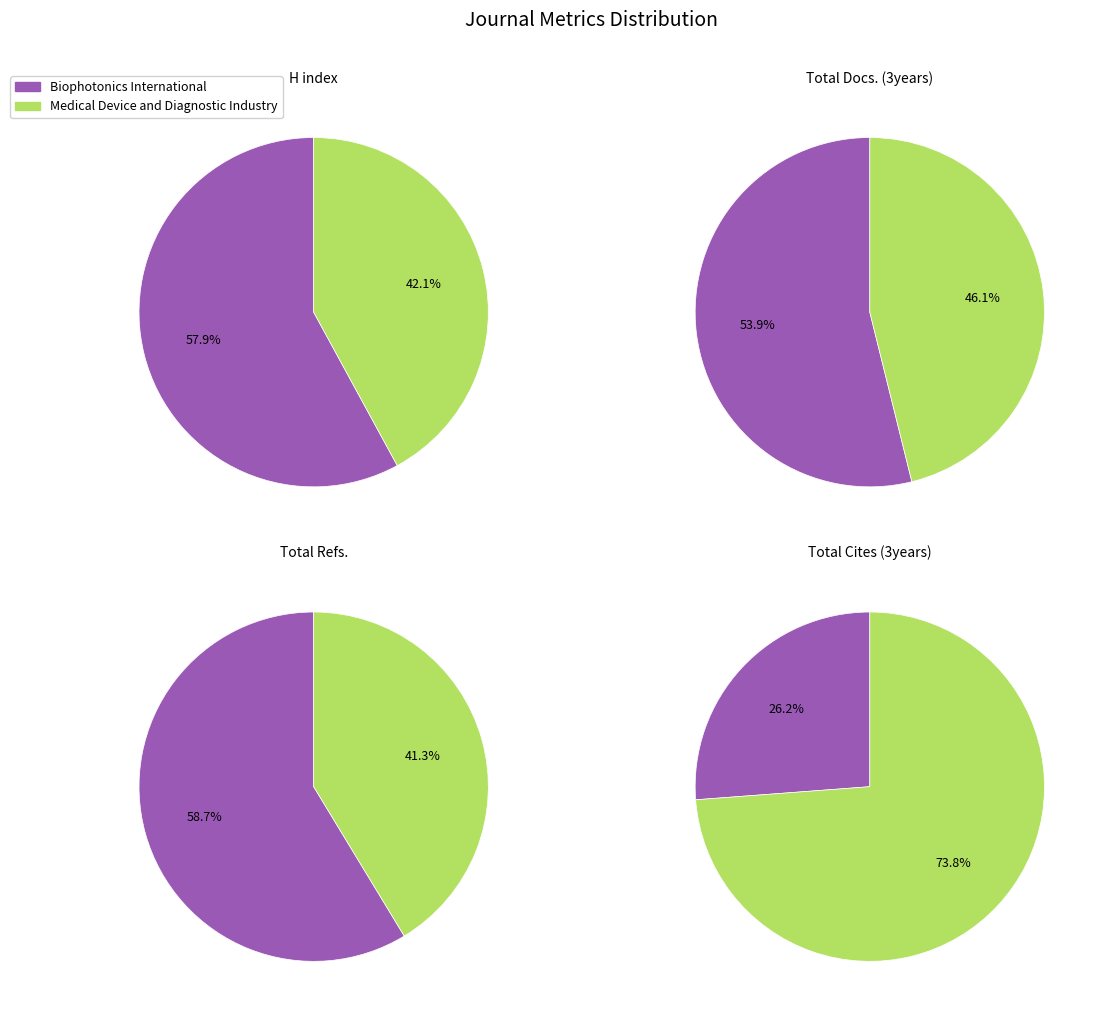

What is the smallest slice in the pie chart?

Biophotonics International